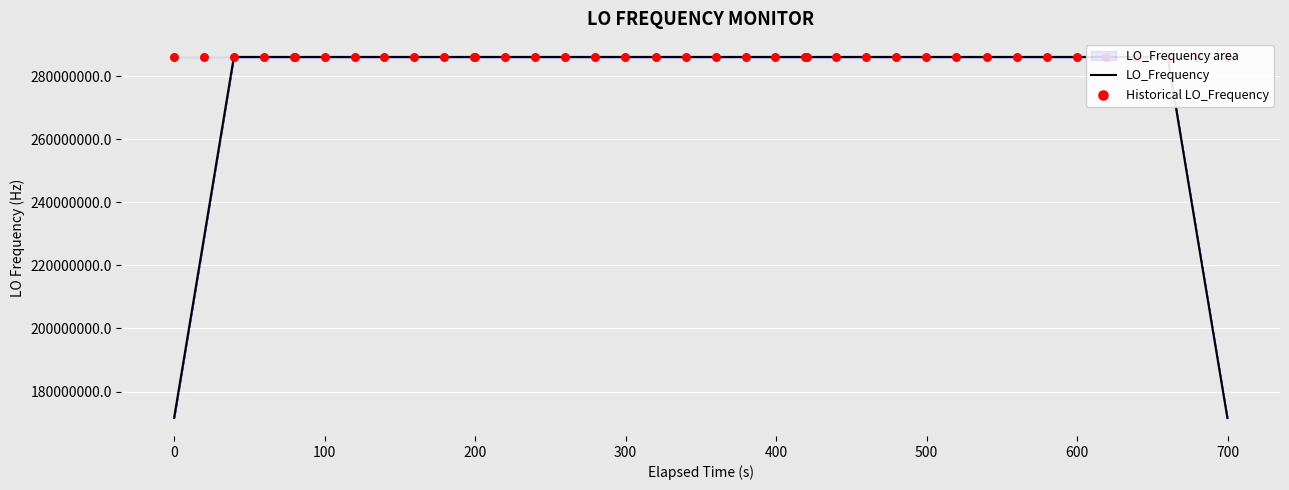

Which series reaches the minimum Y coordinate?

LO_Frequency